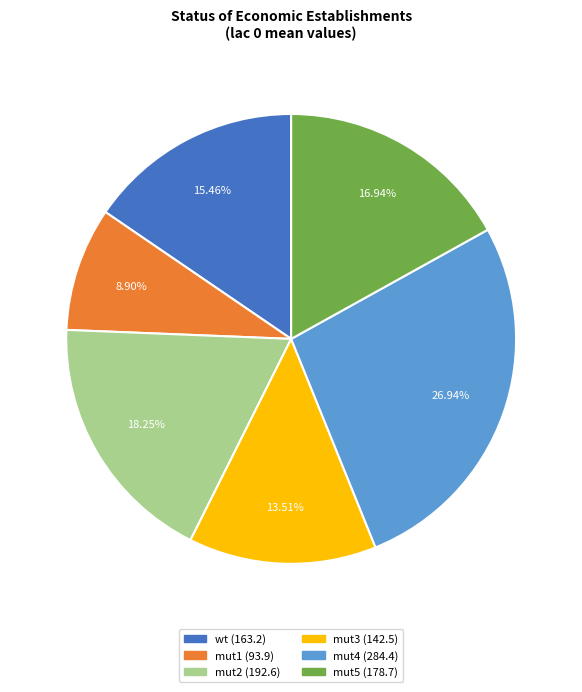

Rank the categories by value from highest to lowest.

mut4, mut2, mut5, wt, mut3, mut1